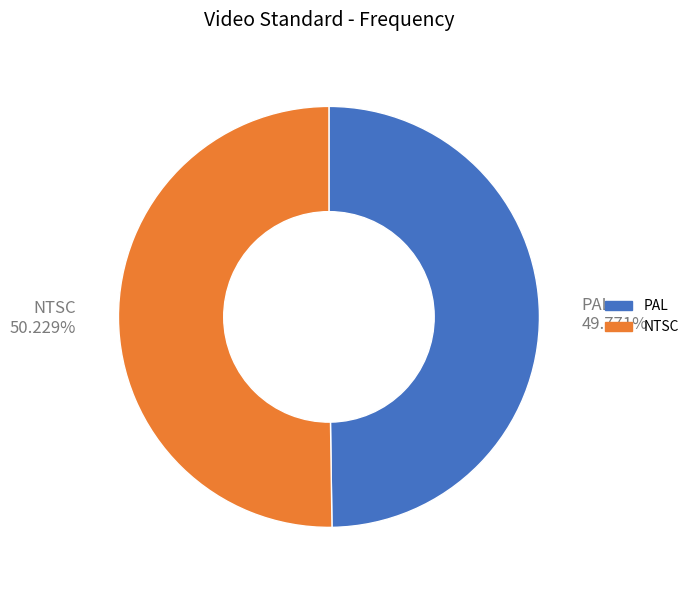

How many slices are in this pie chart?

2